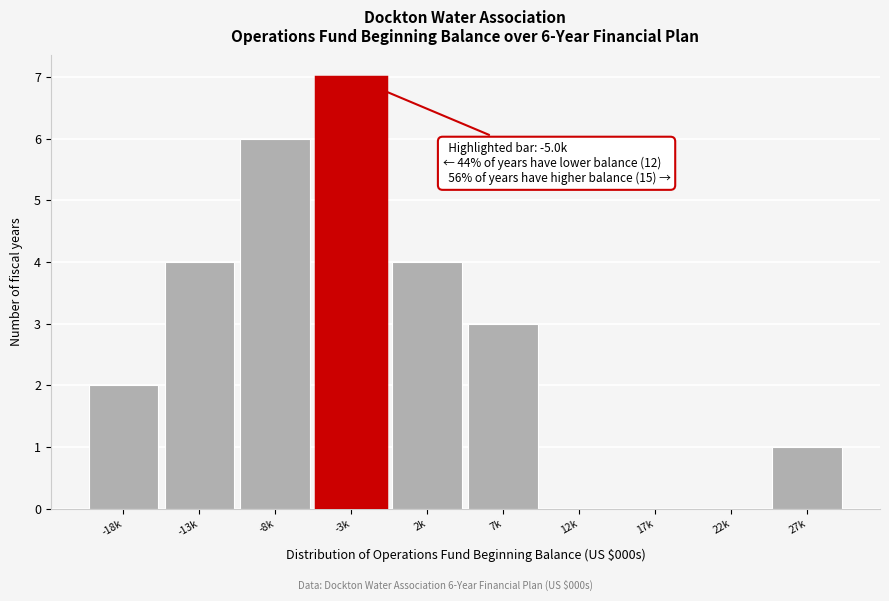

Reading left to right, list all the values displayed in this chart.

-18k=2	-13k=4	-8k=6	-3k=7	2k=4	7k=3	12k=0	17k=0	22k=0	27k=1